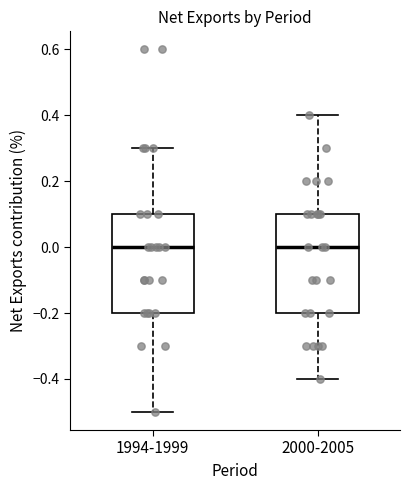

Where does the median line of the box for 1994-1999 sit on the y-axis? The values are not printed on the chart, so give them approximately, as read against the axis.

0.0